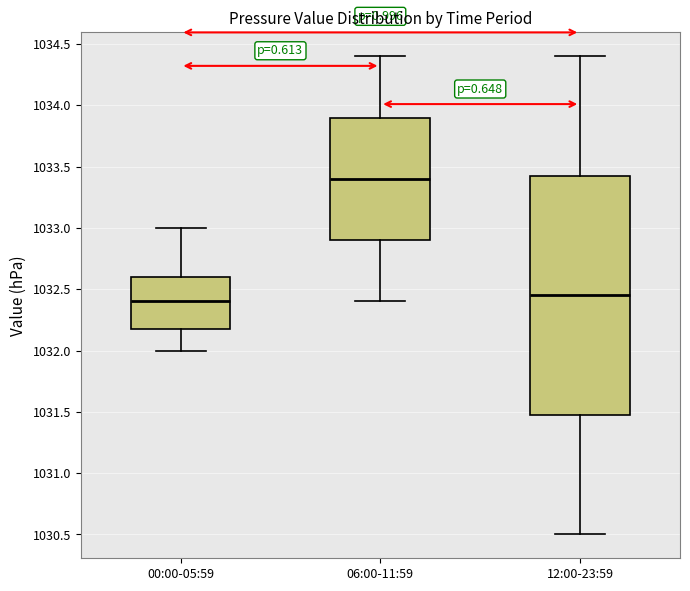

Where does the median line of the box for 00:00-05:59 sit on the y-axis? The values are not printed on the chart, so give them approximately, as read against the axis.

1032.40